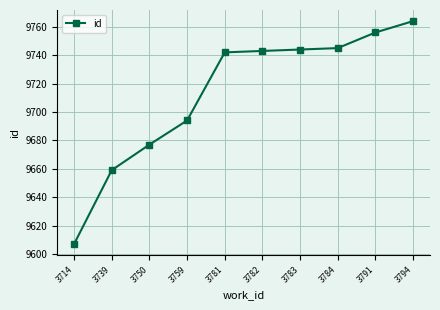

At which category does the chart reach its minimum across all series?

3714